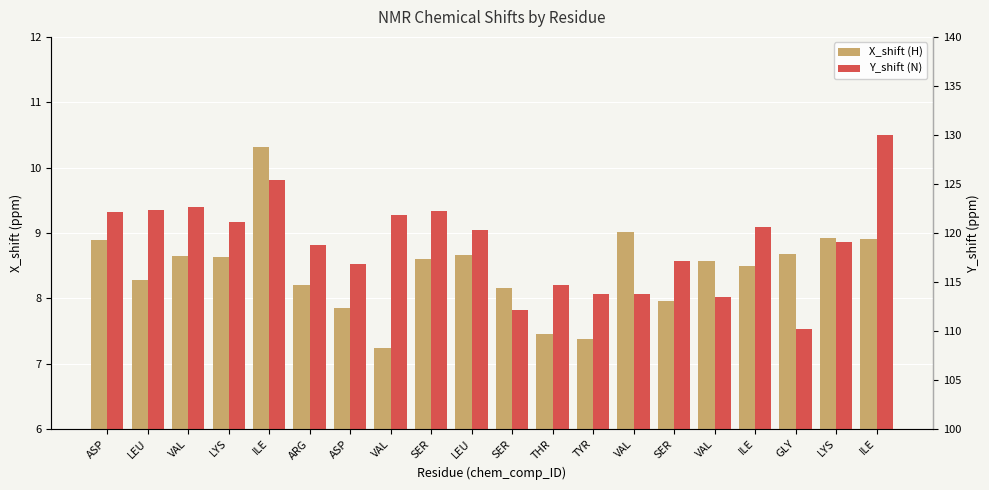

What is the value of the X_shift (H) bar at the 20th from the left?

10.3